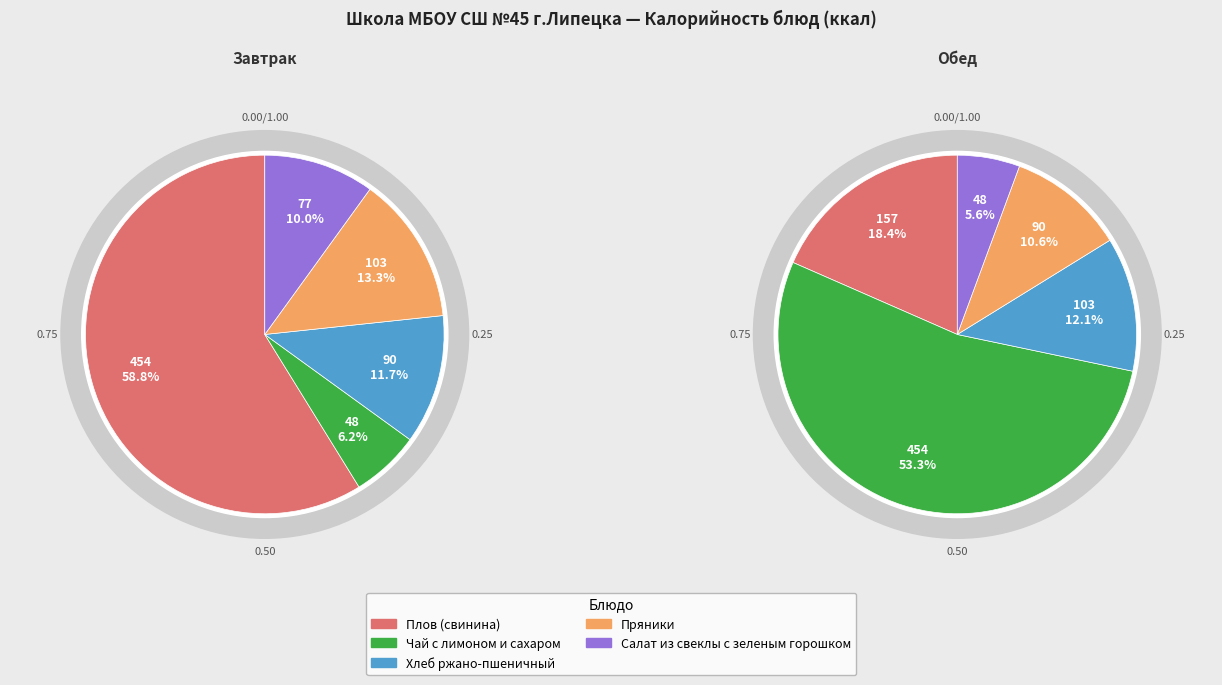

Which slice is the smallest?

Чай с лимоном и сахаром